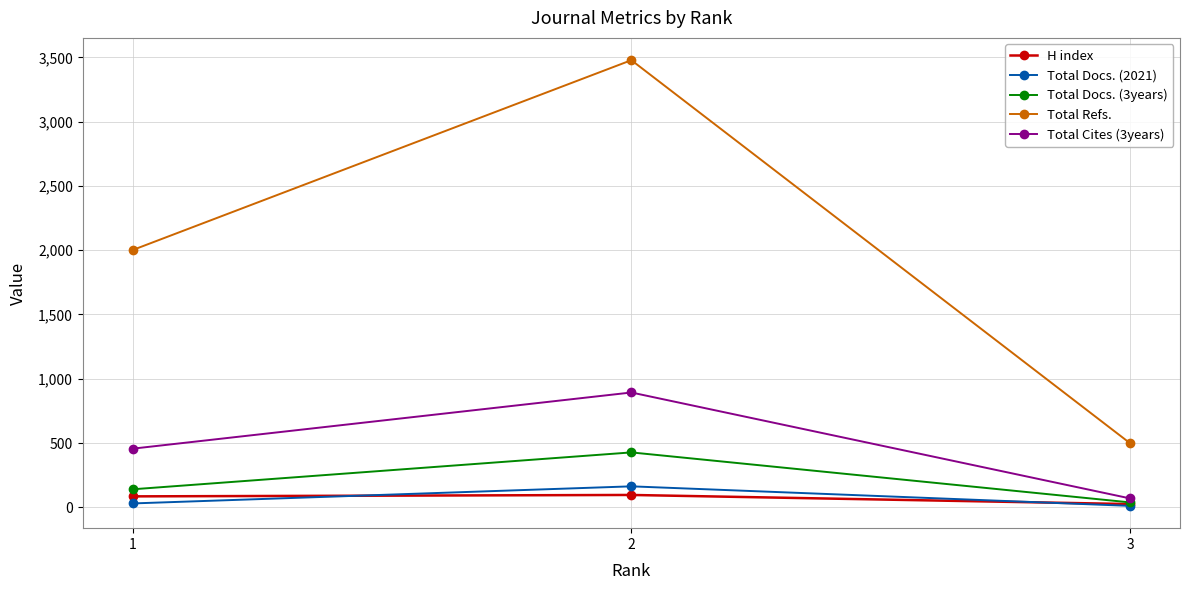

Is the value of Total Docs. (2021) at 3 greater than the value of H index at 2?

No